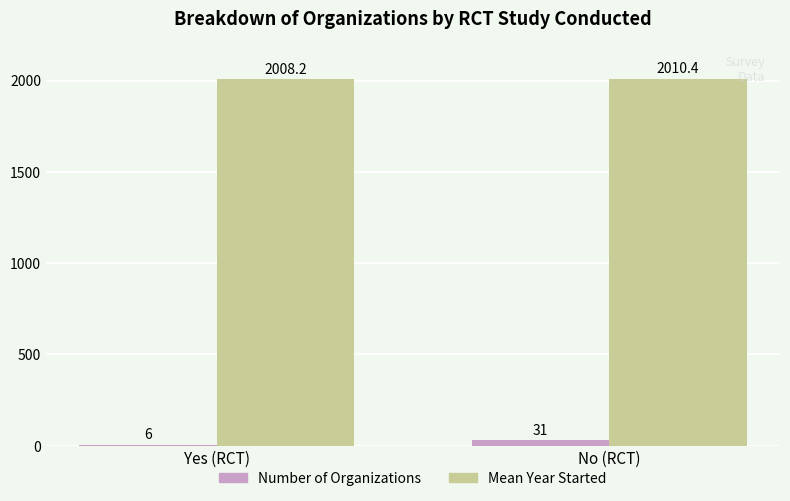

Is it true that Number of Organizations equals 31.0 at No (RCT)?

True